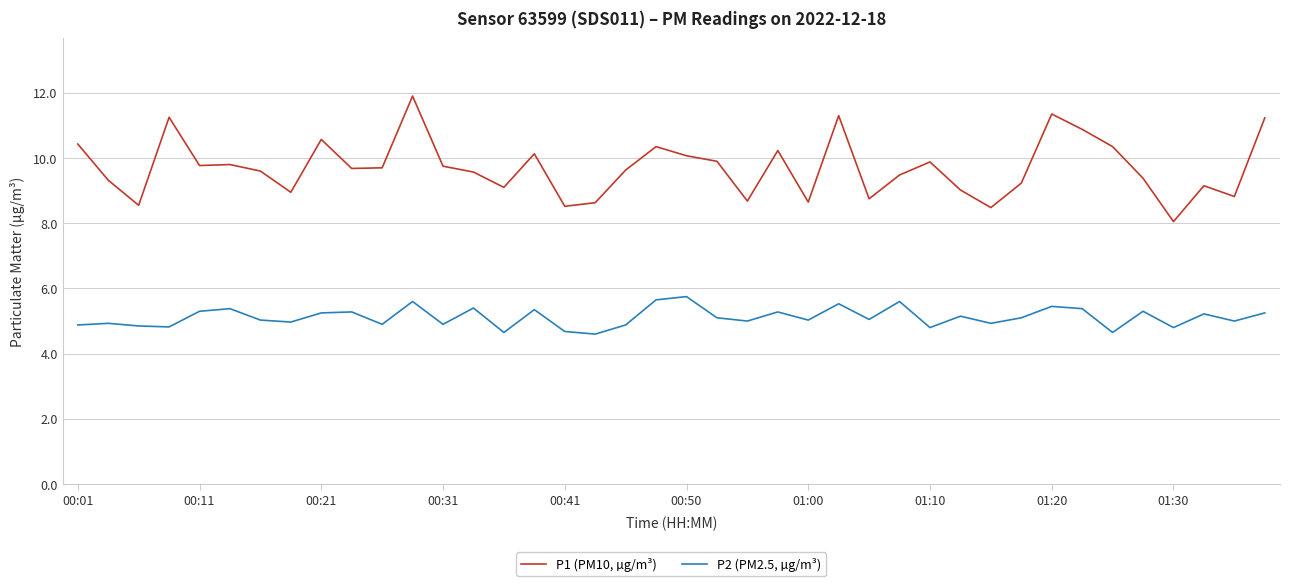

True or false: P1 (PM10, µg/m³) and P2 (PM2.5, µg/m³) intersect in this chart.

False